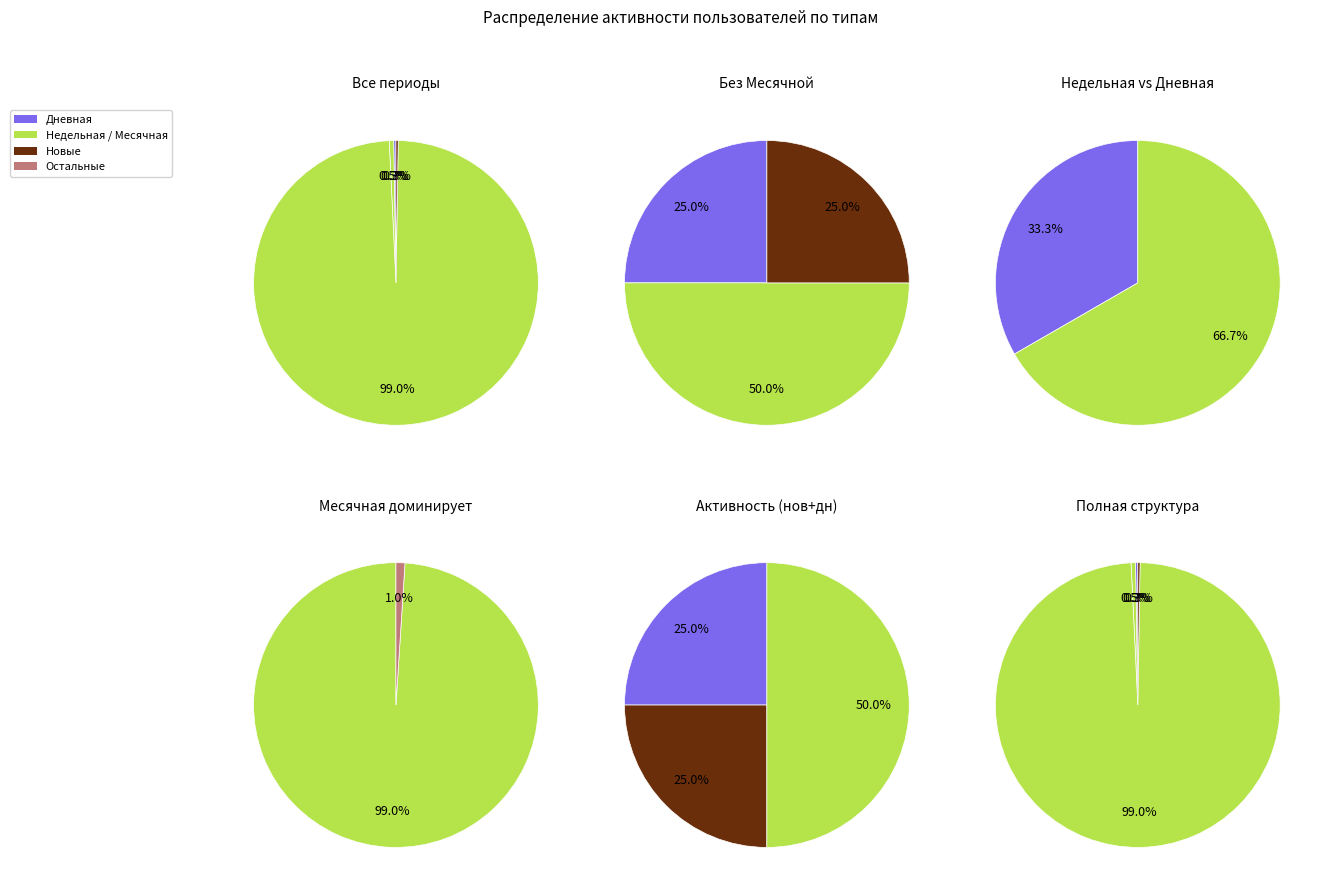

Count the number of slices in the pie.

7